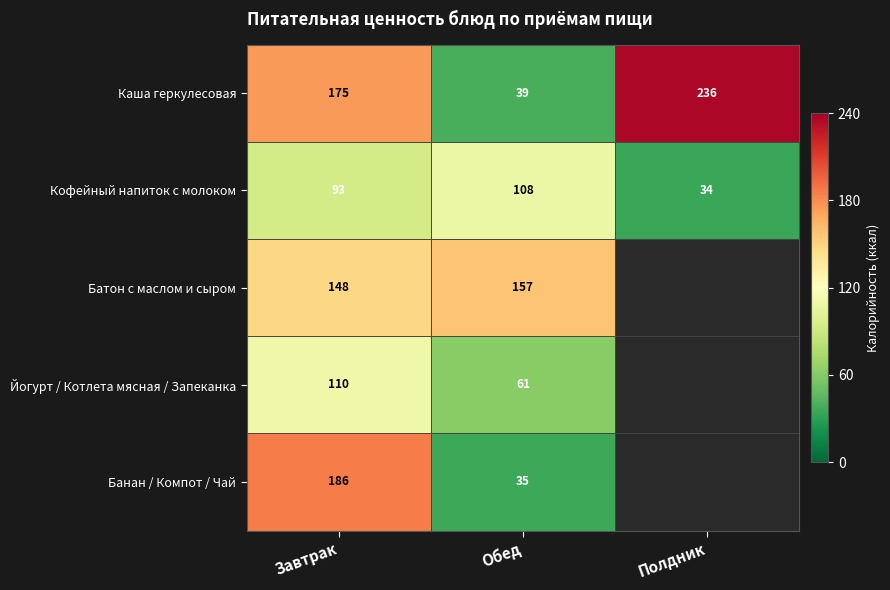

Between Завтрак and Обед, which series saw the biggest shift?

Банан / Компот / Чай